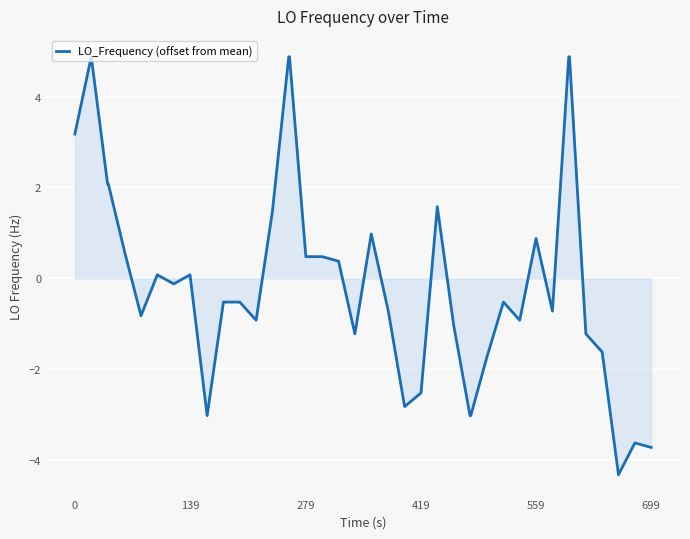

What is the difference between the maximum and minimum values?

9.2